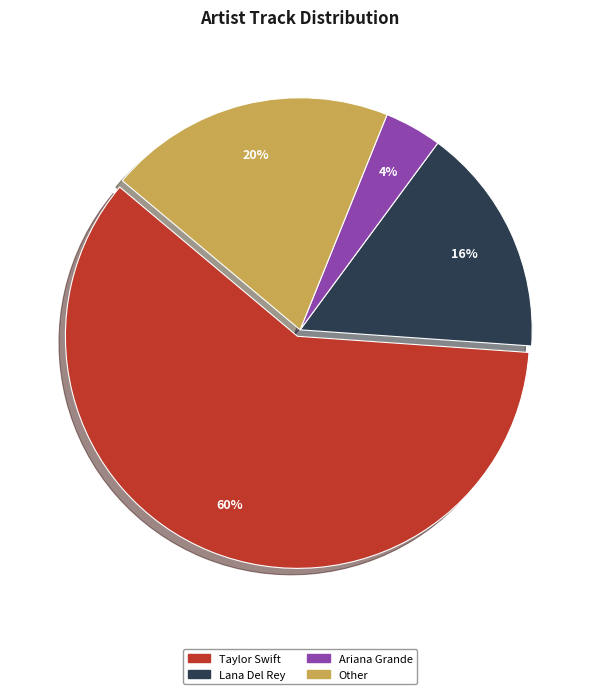

Is the sum of Ariana Grande and Other greater than half?

No